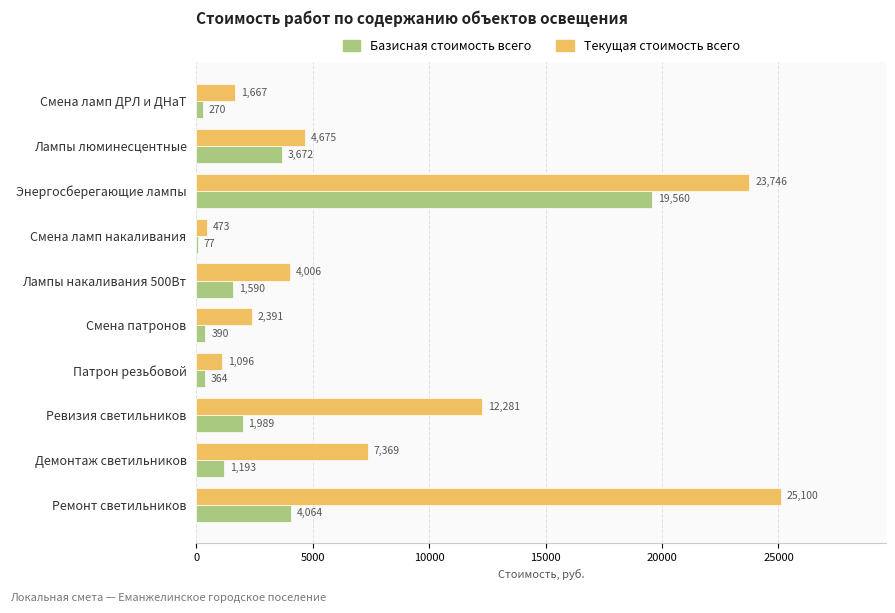

Which series has the widest spread of values?

Текущая стоимость всего